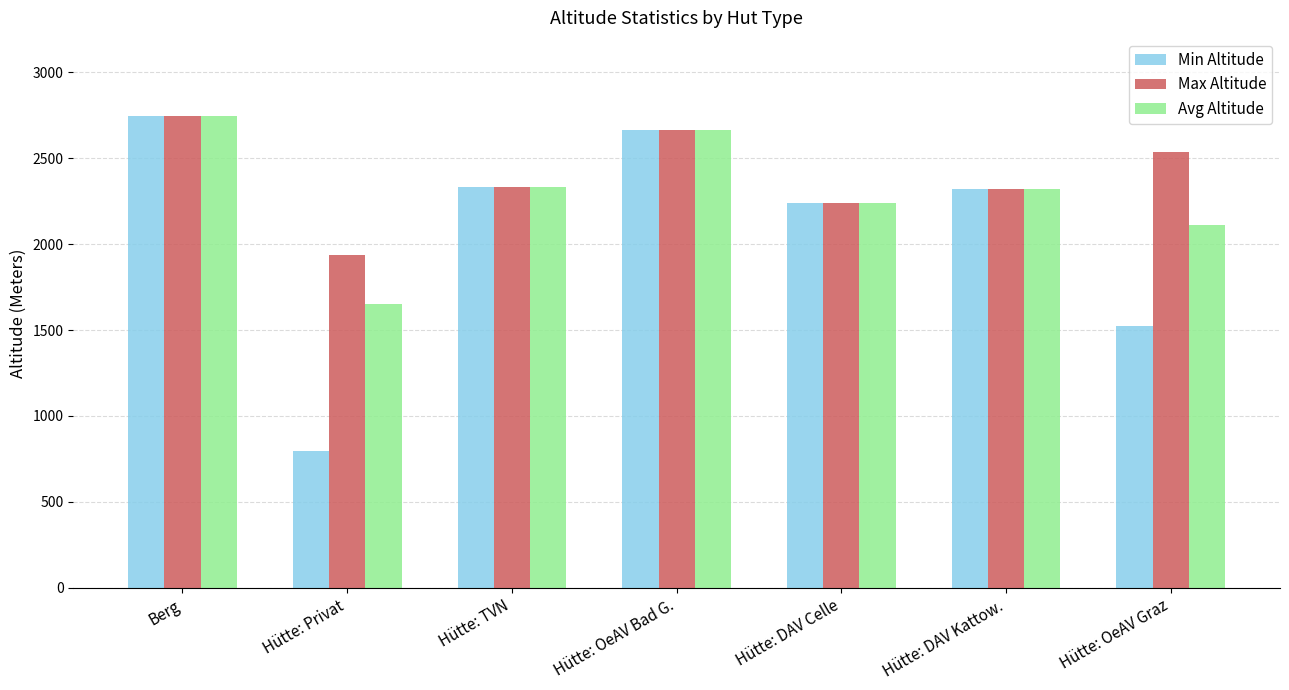

The value of Max Altitude at Hütte: OeAV Graz is 3780. True or false?

False